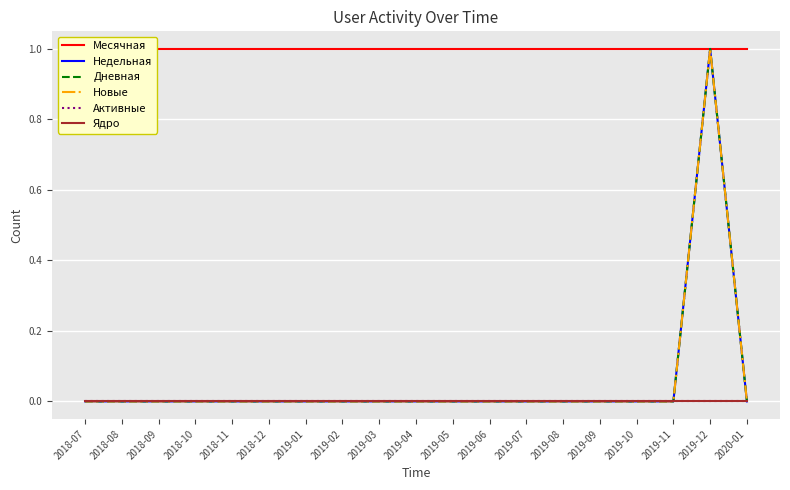

Rank the categories by Недельная value from lowest to highest.

2018-07, 2018-08, 2018-09, 2018-10, 2018-11, 2018-12, 2019-01, 2019-02, 2019-03, 2019-04, 2019-05, 2019-06, 2019-07, 2019-08, 2019-09, 2019-10, 2019-11, 2020-01, 2019-12